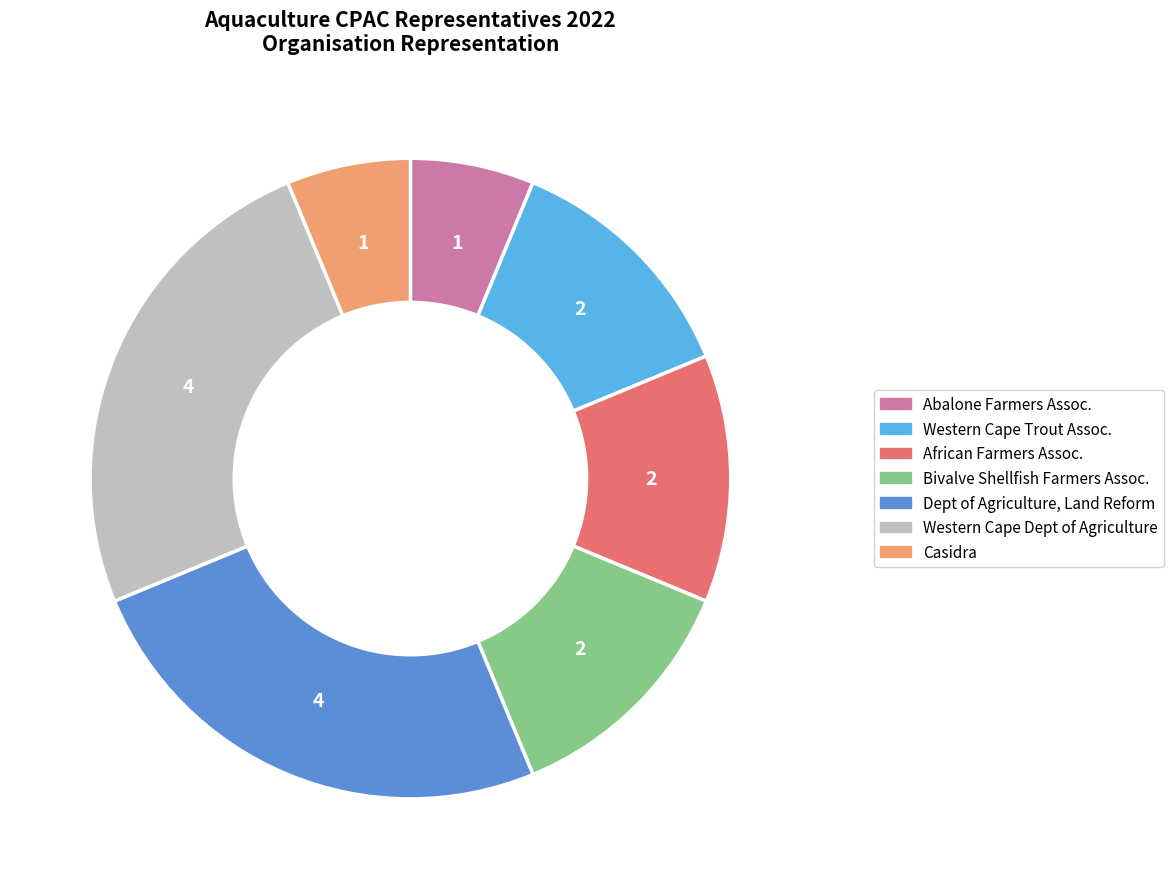

Is there any slice that represents more than half of the pie?

No